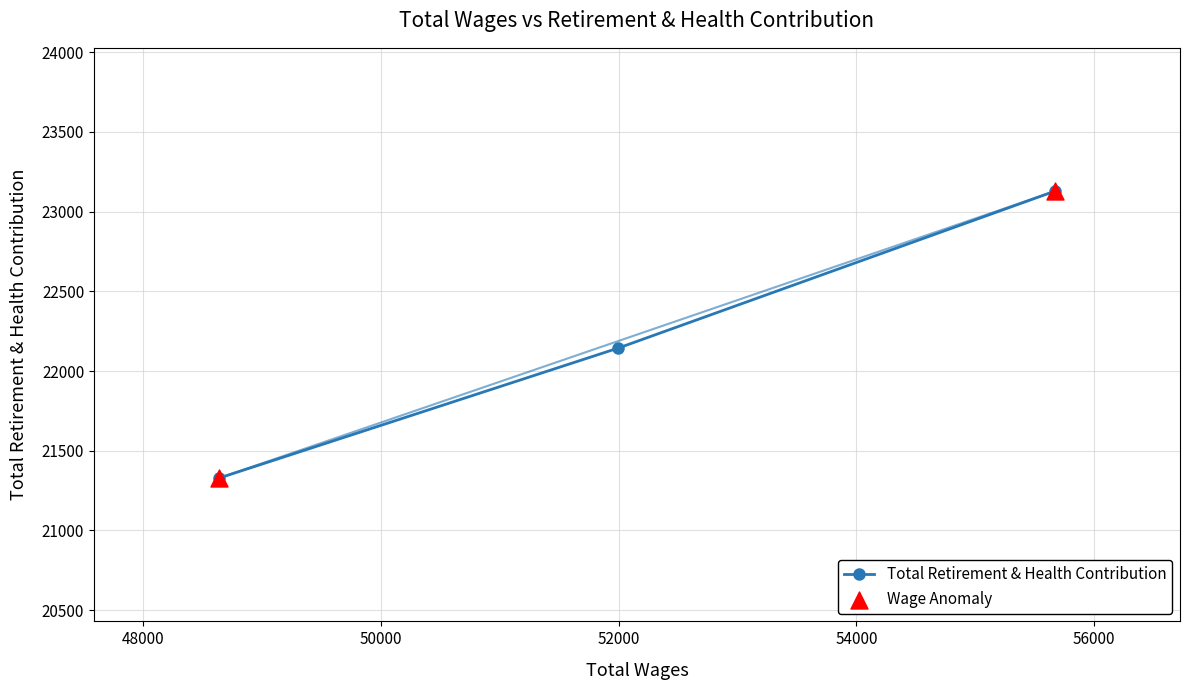

What is the value of the 2nd point from the left?

22144